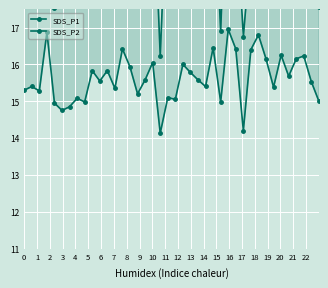

True or false: SDS_P1 has more than 0 points higher than both neighbors.

True